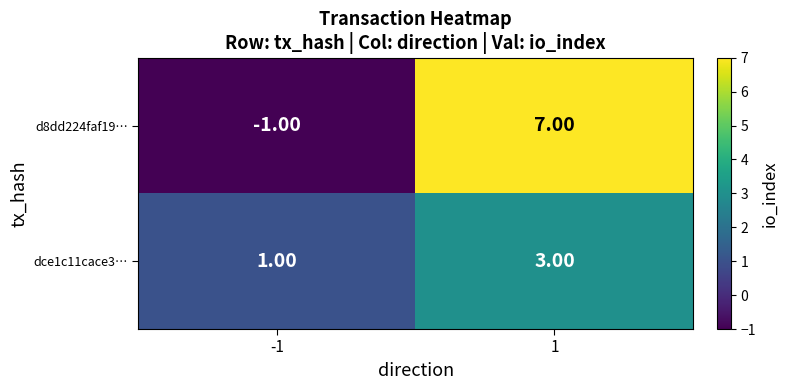

What is the difference between the maximum and minimum values in the d8dd224faf19… series?

8